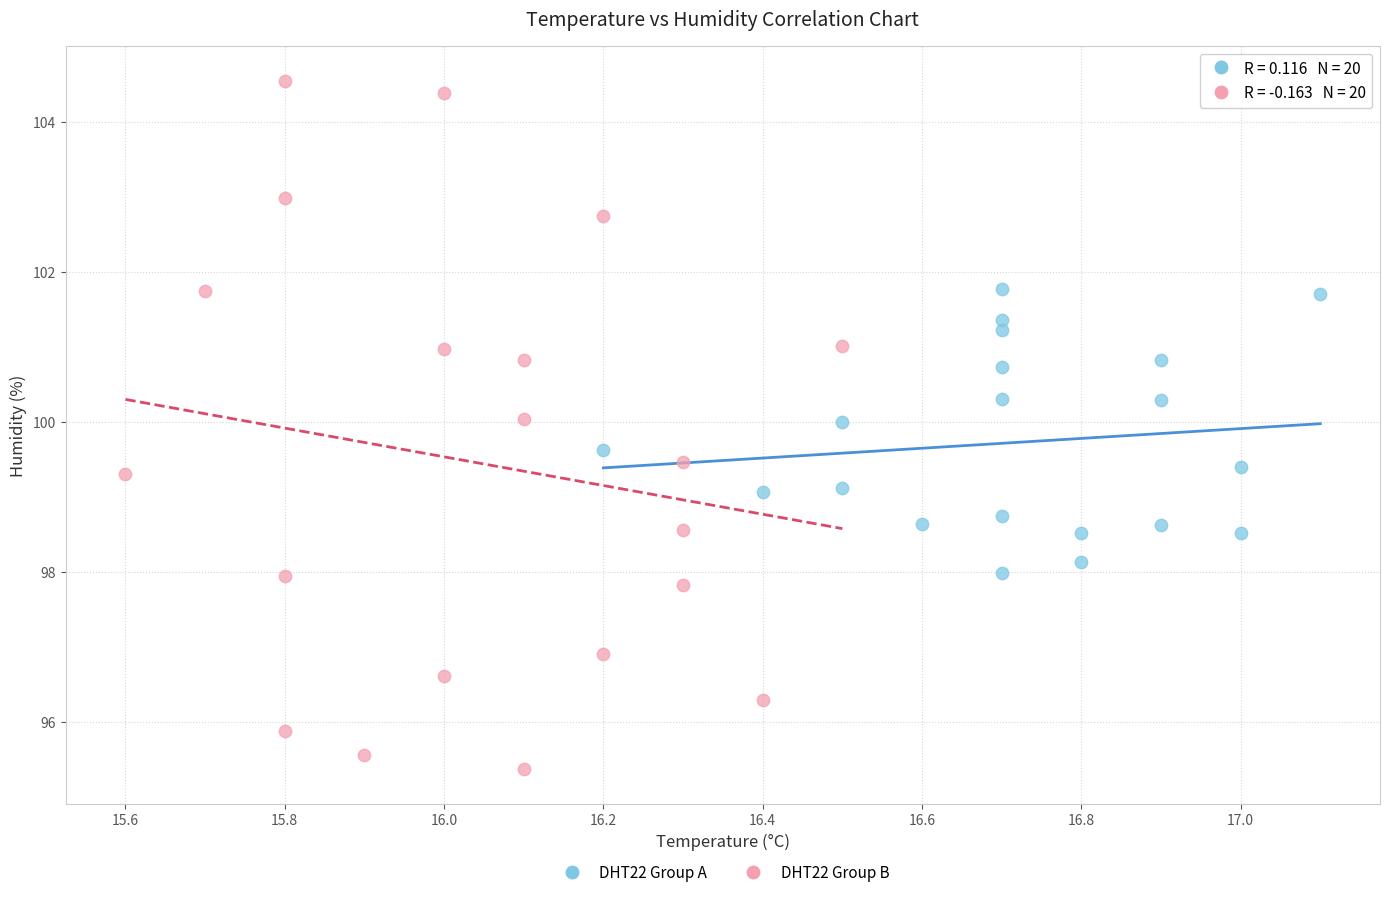

Which series reaches the maximum Y coordinate?

DHT22 Group B